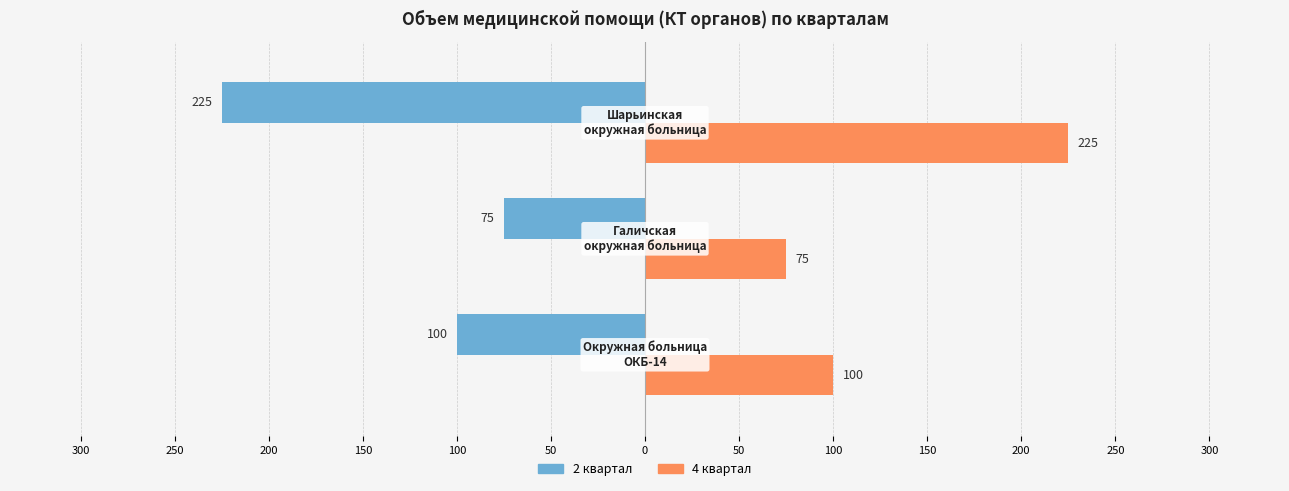

What are all the series names shown in the legend?

2 квартал, 4 квартал